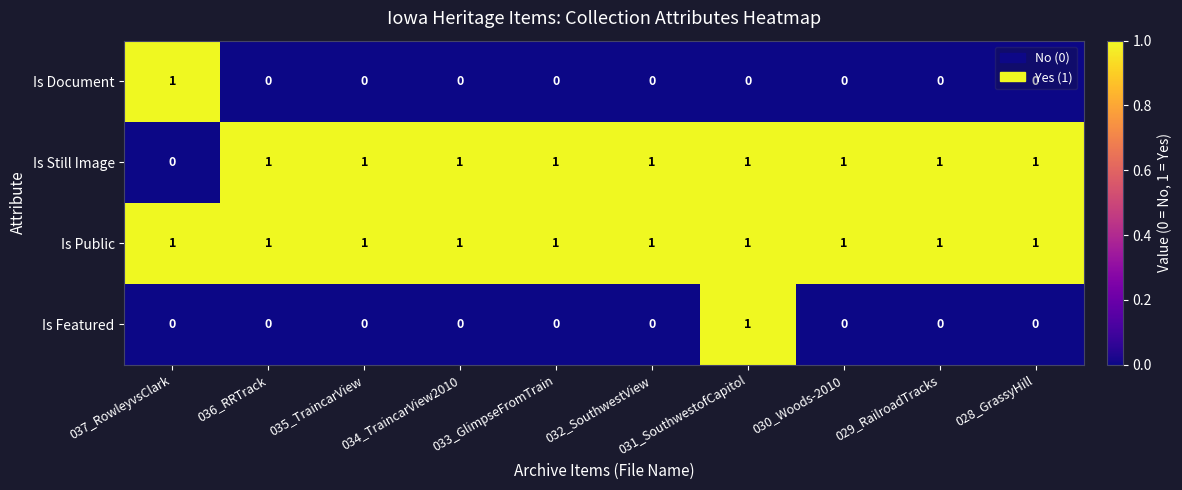

Is it true that Is Still Image equals 0 at 029_RailroadTracks?

False